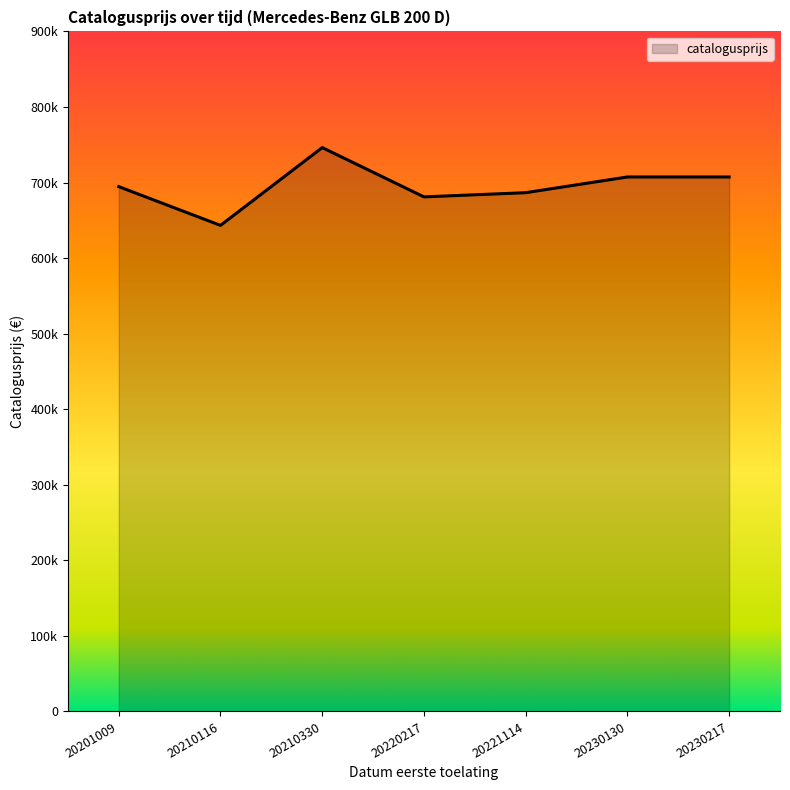

List the labels in order of value, smallest first.

20210116, 20220217, 20221114, 20201009, 20230130, 20230217, 20210330